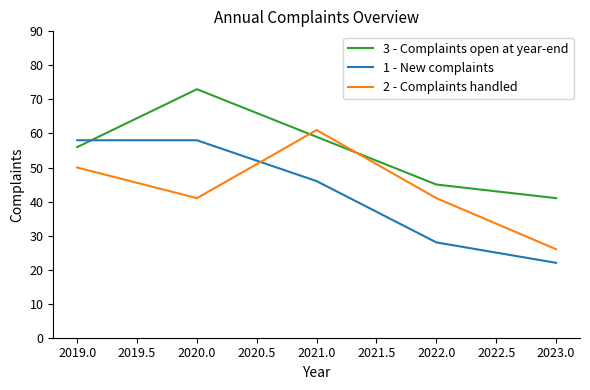

Does the chart have visible grid lines?

No